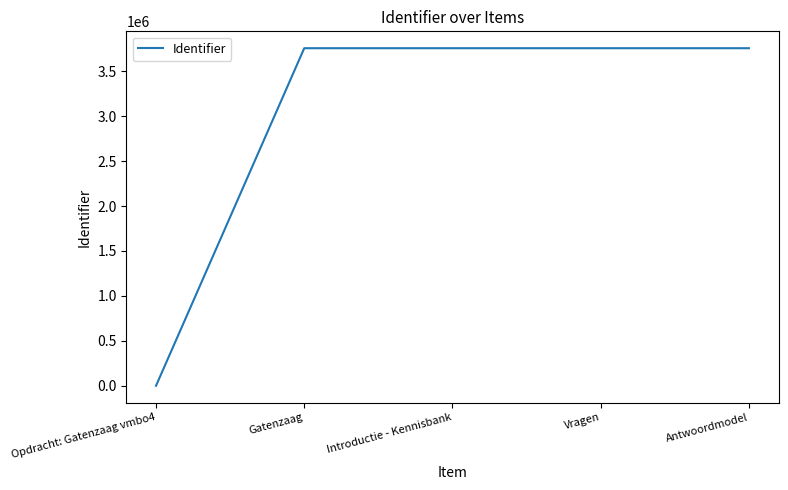

Is it true that the value at Introductie - Kennisbank is 3756635?

True